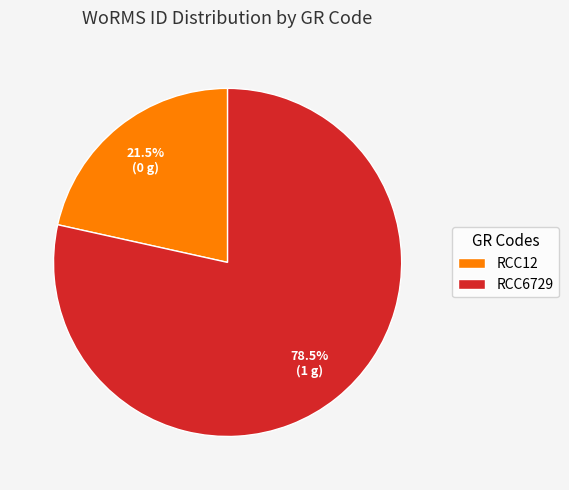

Is the sum of RCC12 and RCC6729 greater than half?

Yes